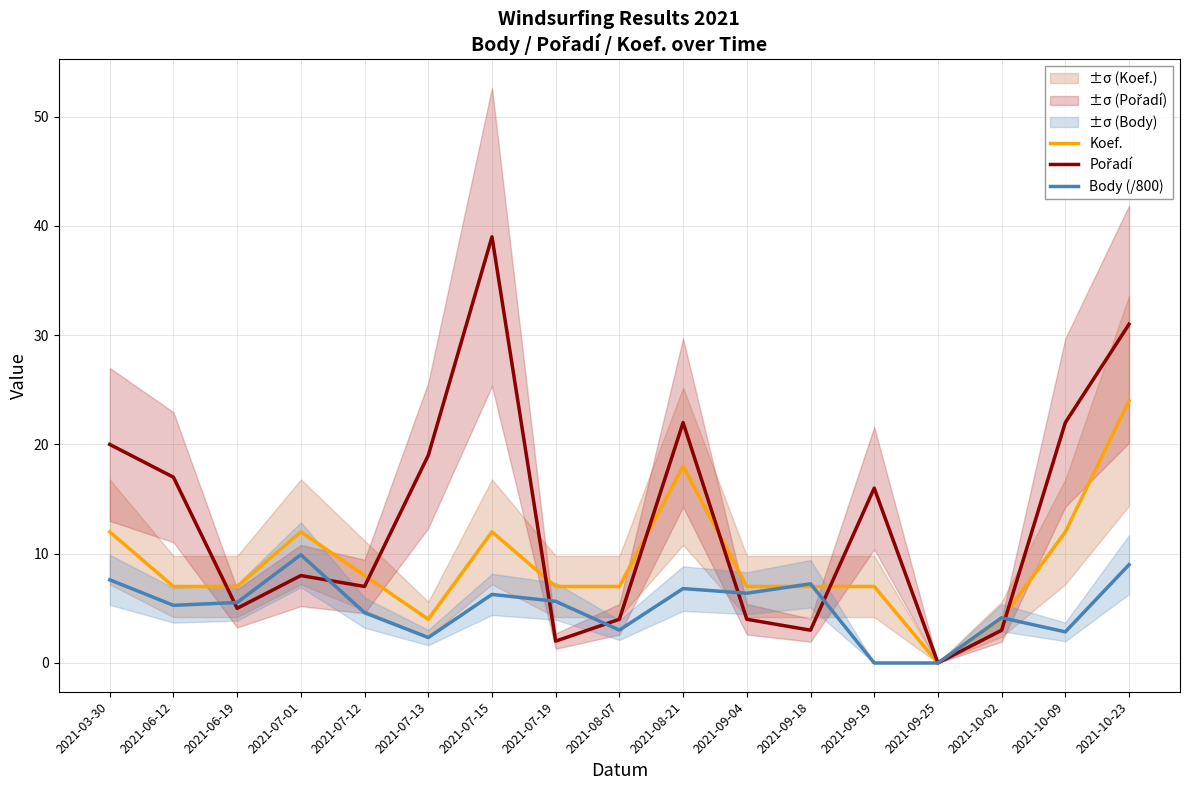

Rank the series by their maximum value, from lowest to highest.

Body (/800), Koef., Pořadí